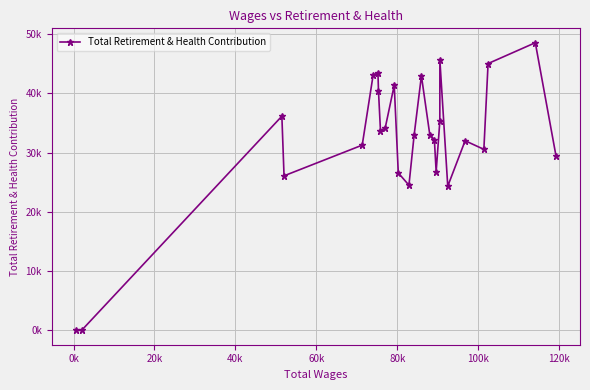

Does the chart have visible grid lines?

Yes